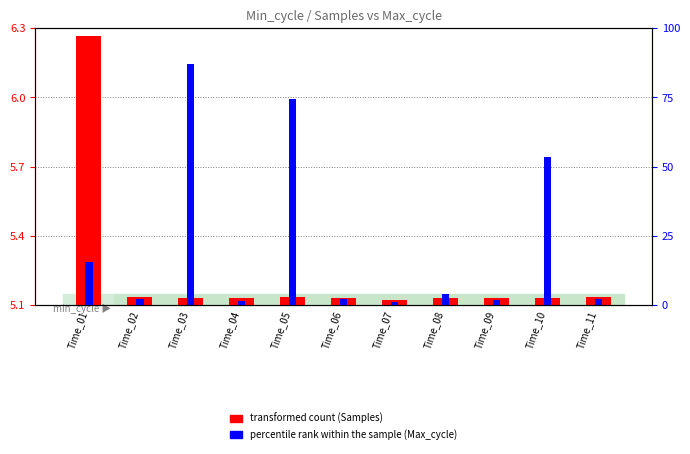

Reading left to right, extract all data points from this chart.

transformed count (Samples): 6.3	5.1	5.1	5.1	5.1	5.1	5.1	5.1	5.1	5.1	5.1
percentile rank within the sample: 15.4	2.3	87.0	1.6	74.6	2.3	1.1	3.9	1.7	53.6	2.3